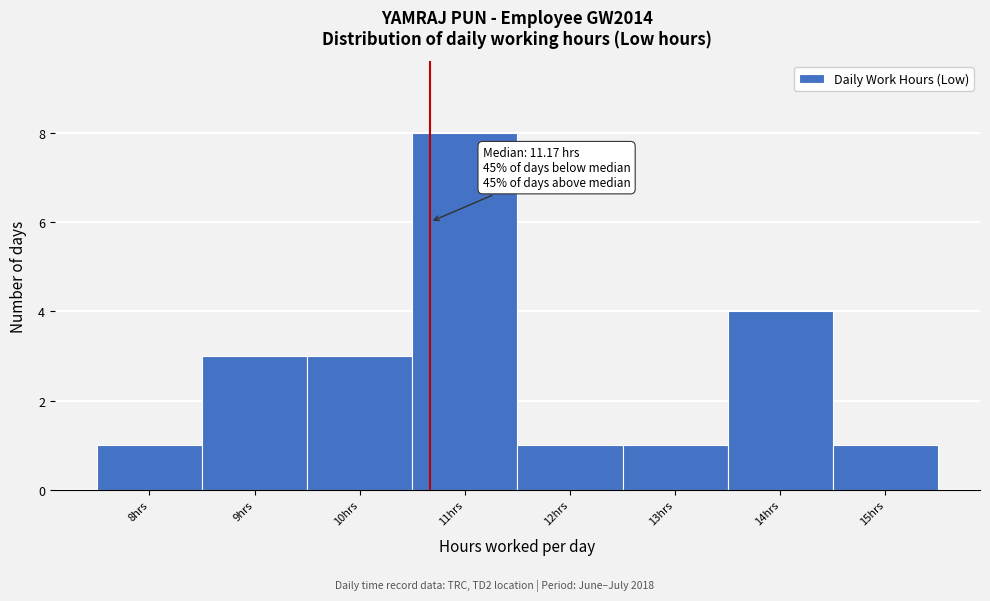

Reading left to right, transcribe all the data shown in this chart.

1	3	3	8	1	1	4	1